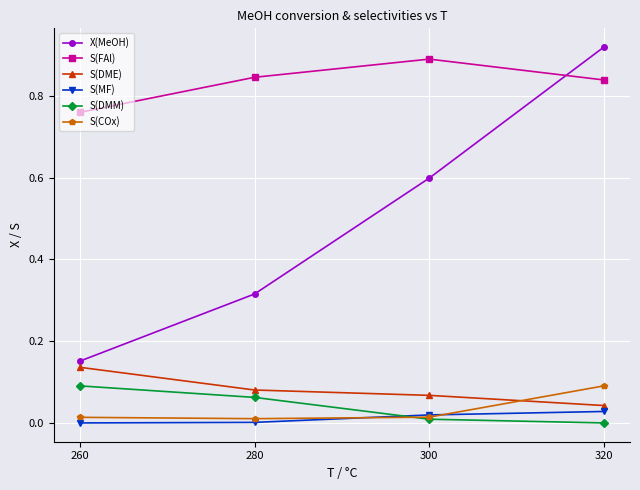

At which label does S(FAl) reach its peak?

300